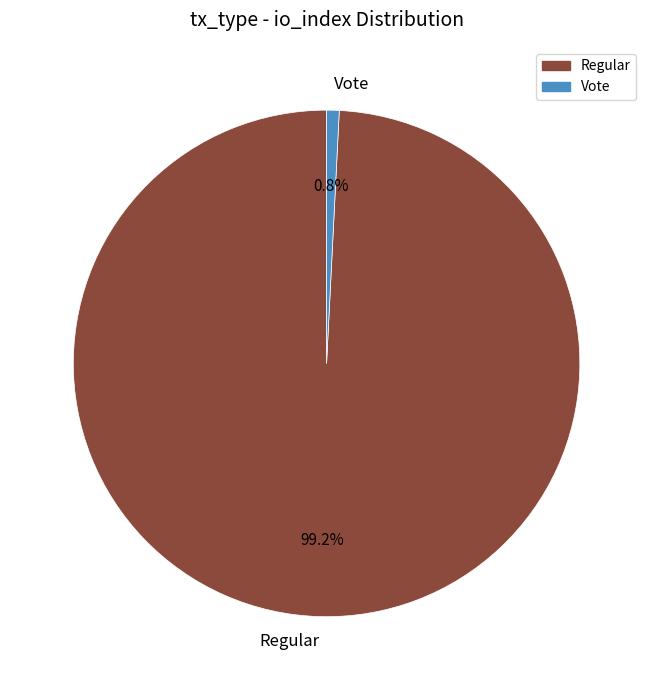

What percentage is NOT represented by Vote?

99.2%